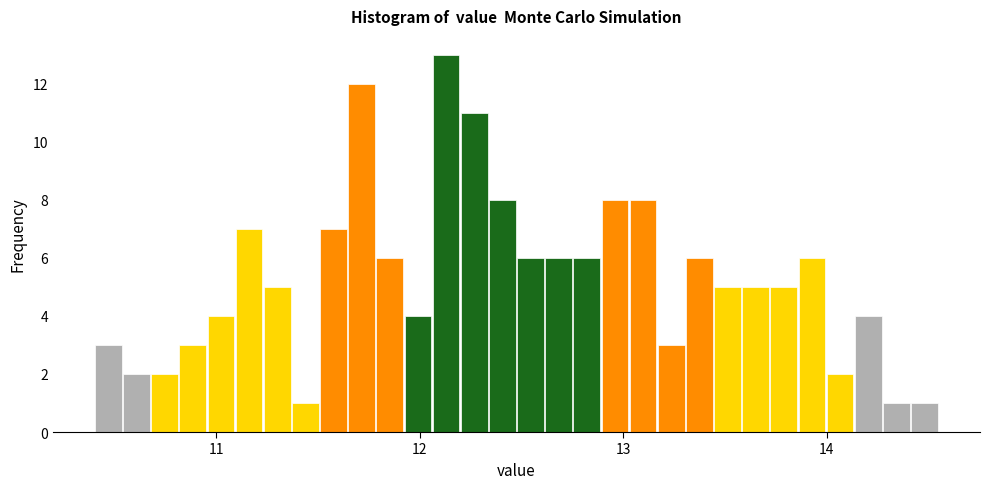

Around what value on the x-axis is the tallest bar? Give the approximate position of its centre, as read against the axis.

12.1